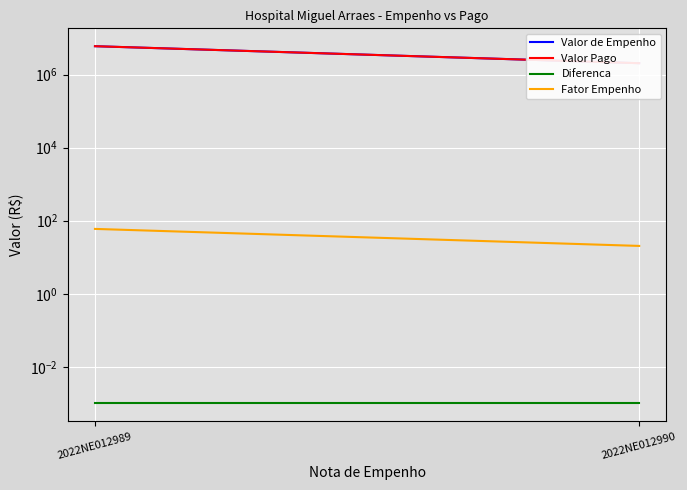

At which label does Fator Empenho first exceed 59?

2022NE012989